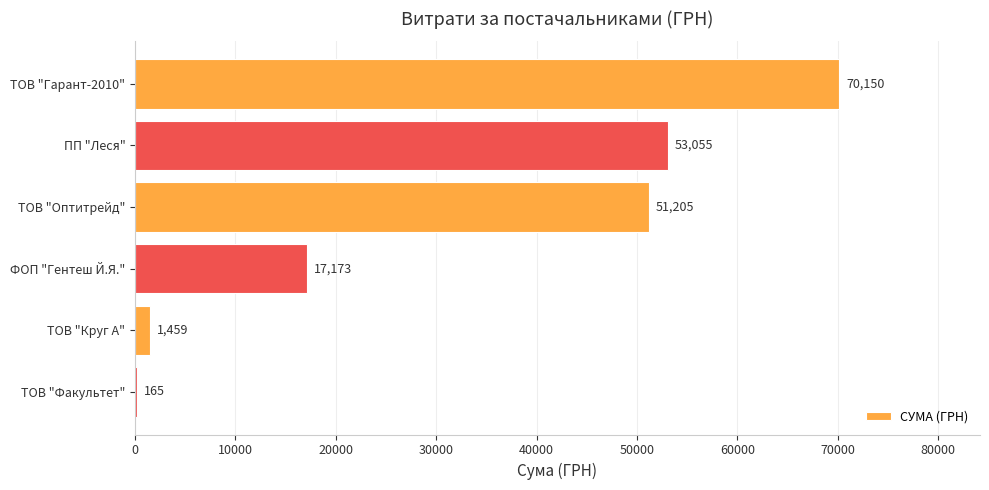

What is the greatest value displayed?

70149.9